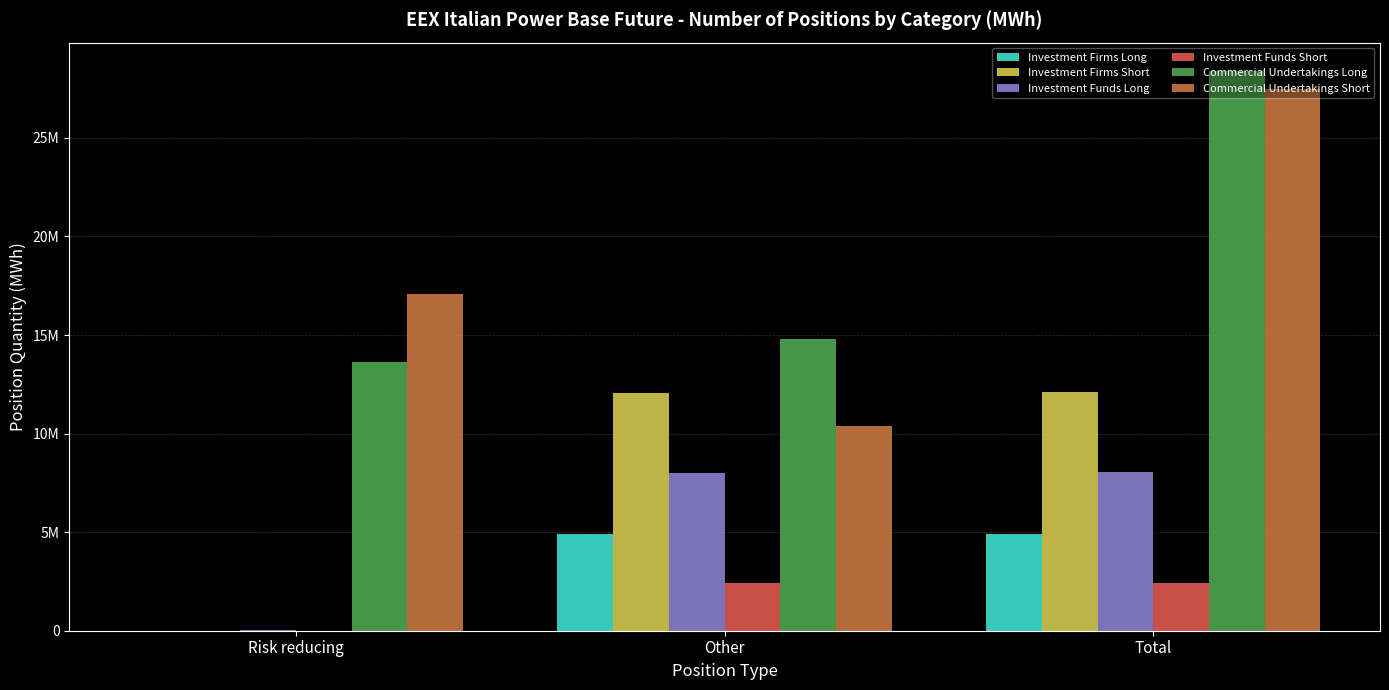

At which category is the sum across all series the highest?

Total